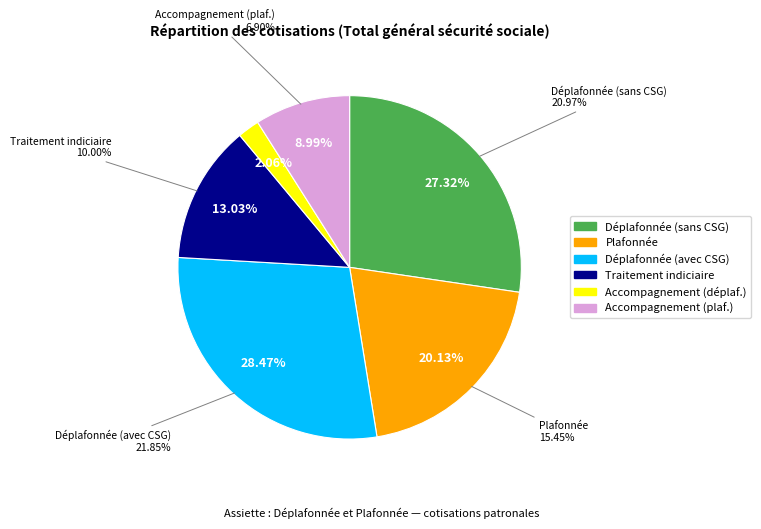

The 10 slice represents 38% of the pie. True or false?

False